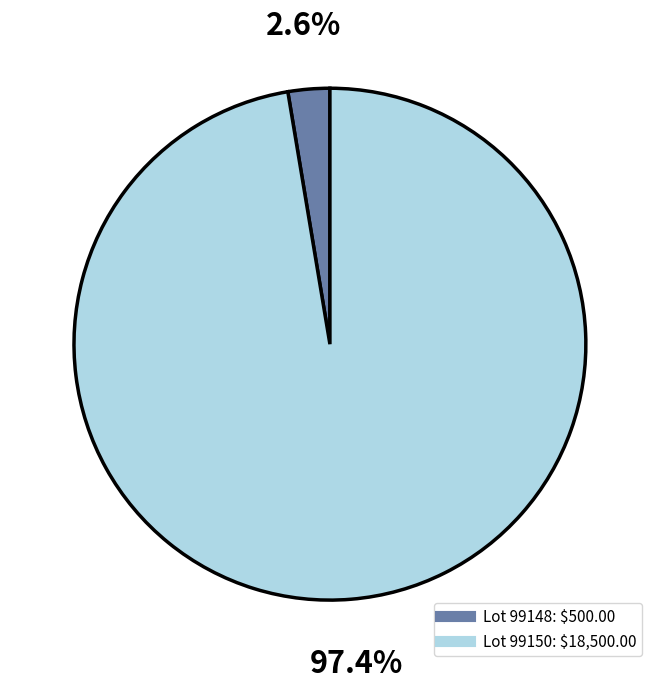

To the nearest percent, what is the average slice percentage?

50%